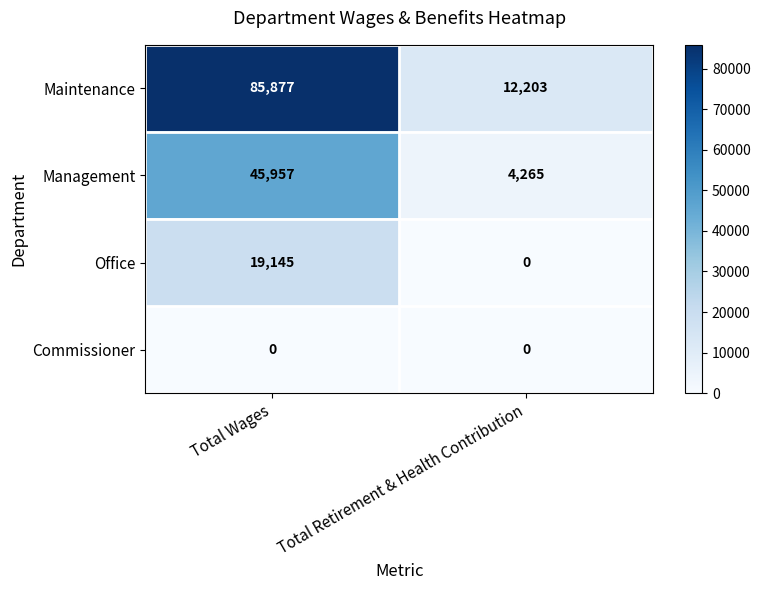

Is it true that Management equals 68063 at Total Wages?

False